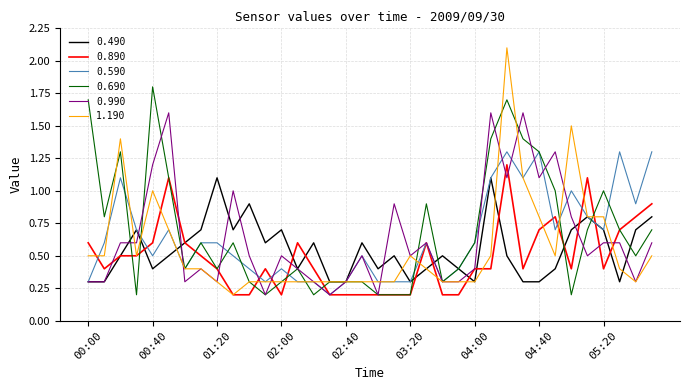

What is the maximum value shown in the chart?

2.1